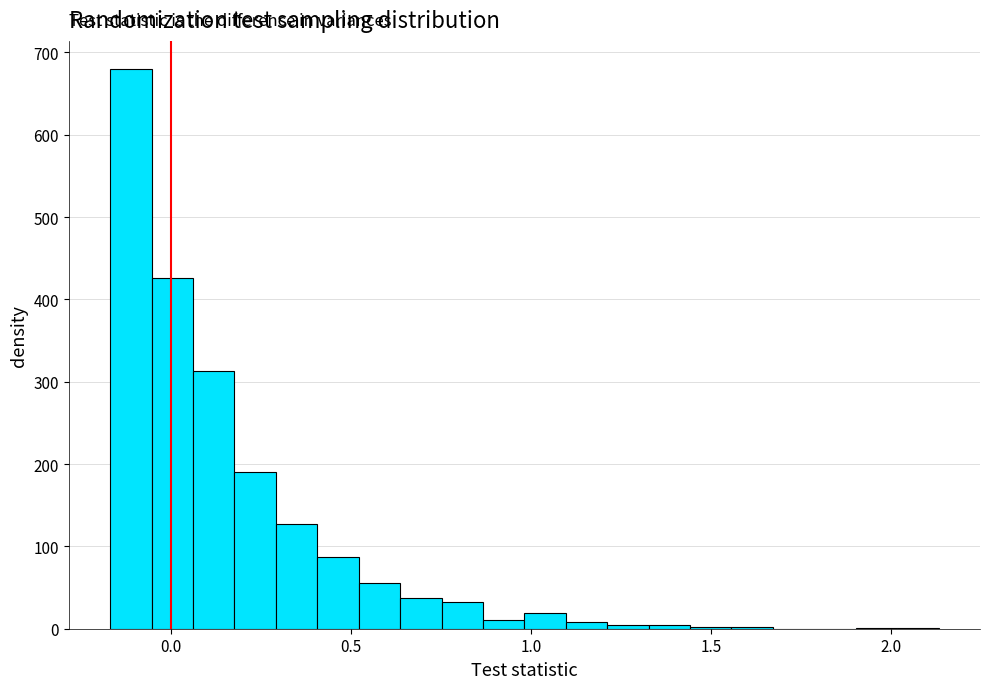

Around what value on the x-axis is the tallest bar? Give the approximate position of its centre, as read against the axis.

-0.10